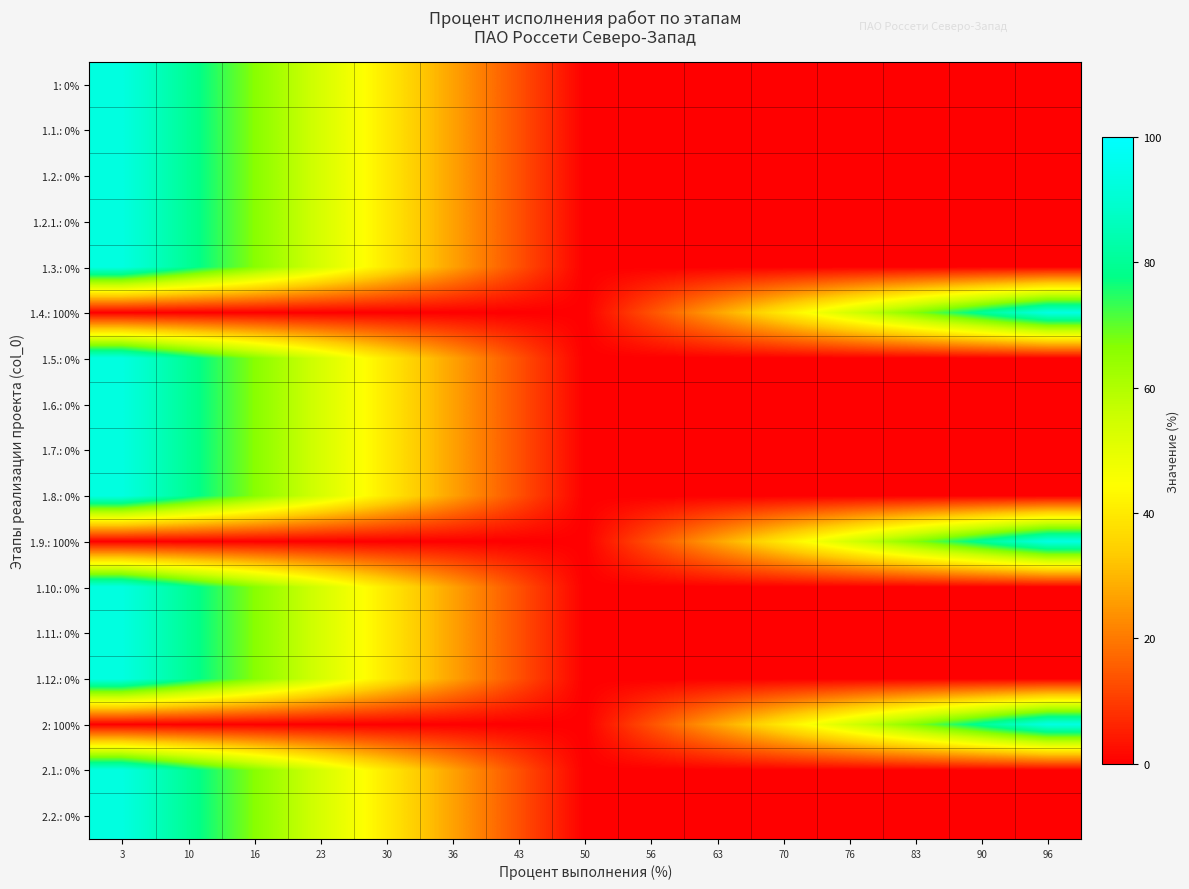

Reading left to right, what are all the values shown in this chart?

1: 0%: 3=93.3	10=80.0	16=66.7	23=53.3	30=40.0	36=26.7	43=13.3	50=0.0	56=0.0	63=0.0	70=0.0	76=0.0	83=0.0	90=0.0	96=0.0
1.1.: 0%: 3=93.3	10=80.0	16=66.7	23=53.3	30=40.0	36=26.7	43=13.3	50=0.0	56=0.0	63=0.0	70=0.0	76=0.0	83=0.0	90=0.0	96=0.0
1.2.: 0%: 3=93.3	10=80.0	16=66.7	23=53.3	30=40.0	36=26.7	43=13.3	50=0.0	56=0.0	63=0.0	70=0.0	76=0.0	83=0.0	90=0.0	96=0.0
1.2.1.: 0%: 3=93.3	10=80.0	16=66.7	23=53.3	30=40.0	36=26.7	43=13.3	50=0.0	56=0.0	63=0.0	70=0.0	76=0.0	83=0.0	90=0.0	96=0.0
1.3.: 0%: 3=93.3	10=80.0	16=66.7	23=53.3	30=40.0	36=26.7	43=13.3	50=0.0	56=0.0	63=0.0	70=0.0	76=0.0	83=0.0	90=0.0	96=0.0
1.4.: 100%: 3=0.0	10=0.0	16=0.0	23=0.0	30=0.0	36=0.0	43=0.0	50=0.0	56=13.3	63=26.7	70=40.0	76=53.3	83=66.7	90=80.0	96=93.3
1.5.: 0%: 3=93.3	10=80.0	16=66.7	23=53.3	30=40.0	36=26.7	43=13.3	50=0.0	56=0.0	63=0.0	70=0.0	76=0.0	83=0.0	90=0.0	96=0.0
1.6.: 0%: 3=93.3	10=80.0	16=66.7	23=53.3	30=40.0	36=26.7	43=13.3	50=0.0	56=0.0	63=0.0	70=0.0	76=0.0	83=0.0	90=0.0	96=0.0
1.7.: 0%: 3=93.3	10=80.0	16=66.7	23=53.3	30=40.0	36=26.7	43=13.3	50=0.0	56=0.0	63=0.0	70=0.0	76=0.0	83=0.0	90=0.0	96=0.0
1.8.: 0%: 3=93.3	10=80.0	16=66.7	23=53.3	30=40.0	36=26.7	43=13.3	50=0.0	56=0.0	63=0.0	70=0.0	76=0.0	83=0.0	90=0.0	96=0.0
1.9.: 100%: 3=0.0	10=0.0	16=0.0	23=0.0	30=0.0	36=0.0	43=0.0	50=0.0	56=13.3	63=26.7	70=40.0	76=53.3	83=66.7	90=80.0	96=93.3
1.10.: 0%: 3=93.3	10=80.0	16=66.7	23=53.3	30=40.0	36=26.7	43=13.3	50=0.0	56=0.0	63=0.0	70=0.0	76=0.0	83=0.0	90=0.0	96=0.0
1.11.: 0%: 3=93.3	10=80.0	16=66.7	23=53.3	30=40.0	36=26.7	43=13.3	50=0.0	56=0.0	63=0.0	70=0.0	76=0.0	83=0.0	90=0.0	96=0.0
1.12.: 0%: 3=93.3	10=80.0	16=66.7	23=53.3	30=40.0	36=26.7	43=13.3	50=0.0	56=0.0	63=0.0	70=0.0	76=0.0	83=0.0	90=0.0	96=0.0
2: 100%: 3=0.0	10=0.0	16=0.0	23=0.0	30=0.0	36=0.0	43=0.0	50=0.0	56=13.3	63=26.7	70=40.0	76=53.3	83=66.7	90=80.0	96=93.3
2.1.: 0%: 3=93.3	10=80.0	16=66.7	23=53.3	30=40.0	36=26.7	43=13.3	50=0.0	56=0.0	63=0.0	70=0.0	76=0.0	83=0.0	90=0.0	96=0.0
2.2.: 0%: 3=93.3	10=80.0	16=66.7	23=53.3	30=40.0	36=26.7	43=13.3	50=0.0	56=0.0	63=0.0	70=0.0	76=0.0	83=0.0	90=0.0	96=0.0